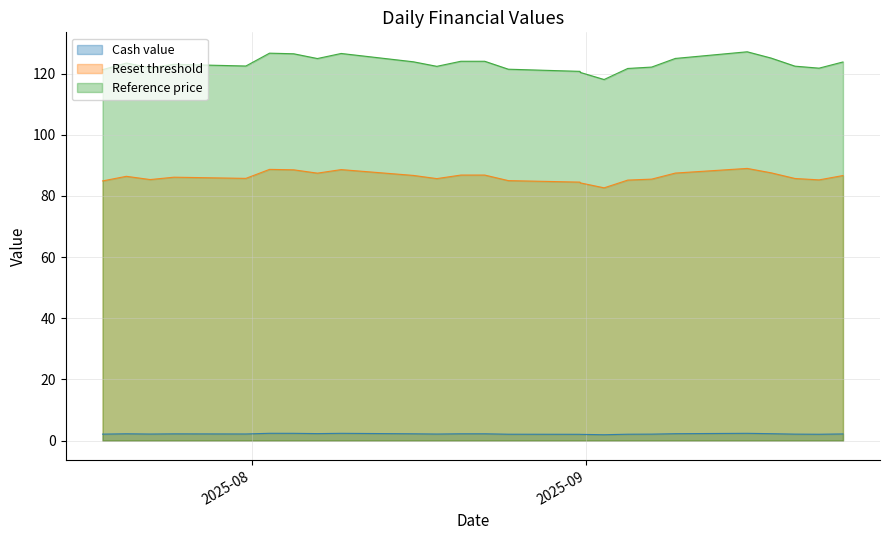

True or false: Reset threshold and Reference price cross at least once.

False